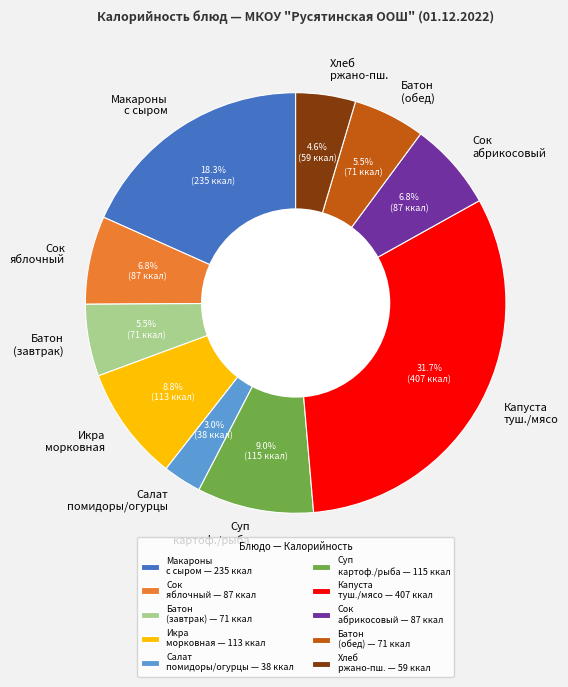

Approximately how many times larger is the value at Сок яблочный compared to Батон (завтрак)?

1.2